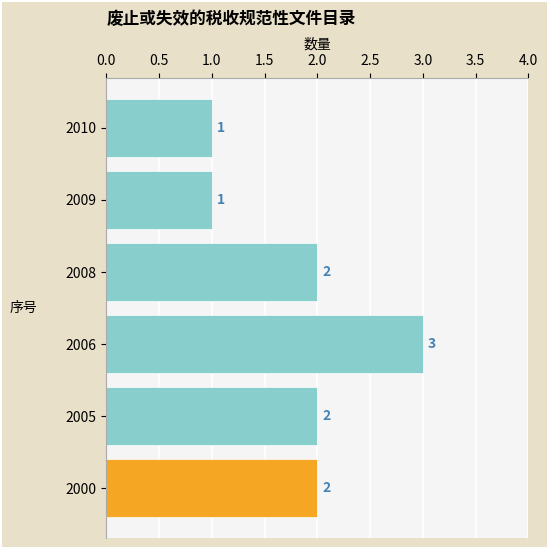

Reading bottom to top, what are all the values shown in this chart?

2	2	3	2	1	1